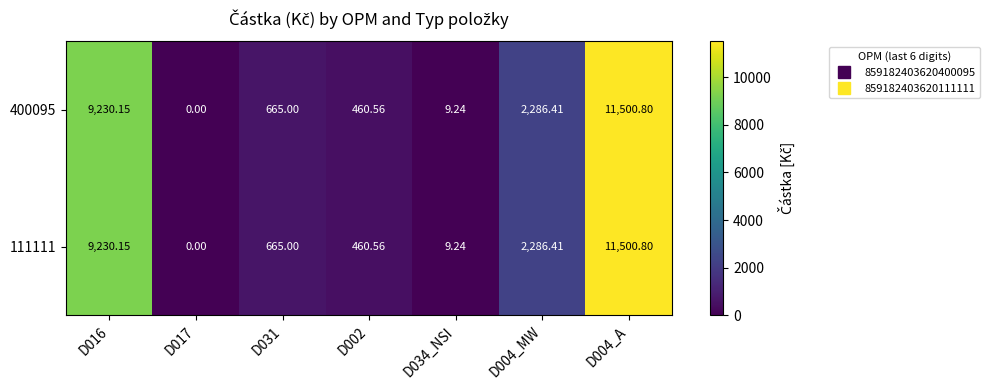

Is the value of 400095 at D004_MW greater than the value of 111111 at D034_NSI?

Yes